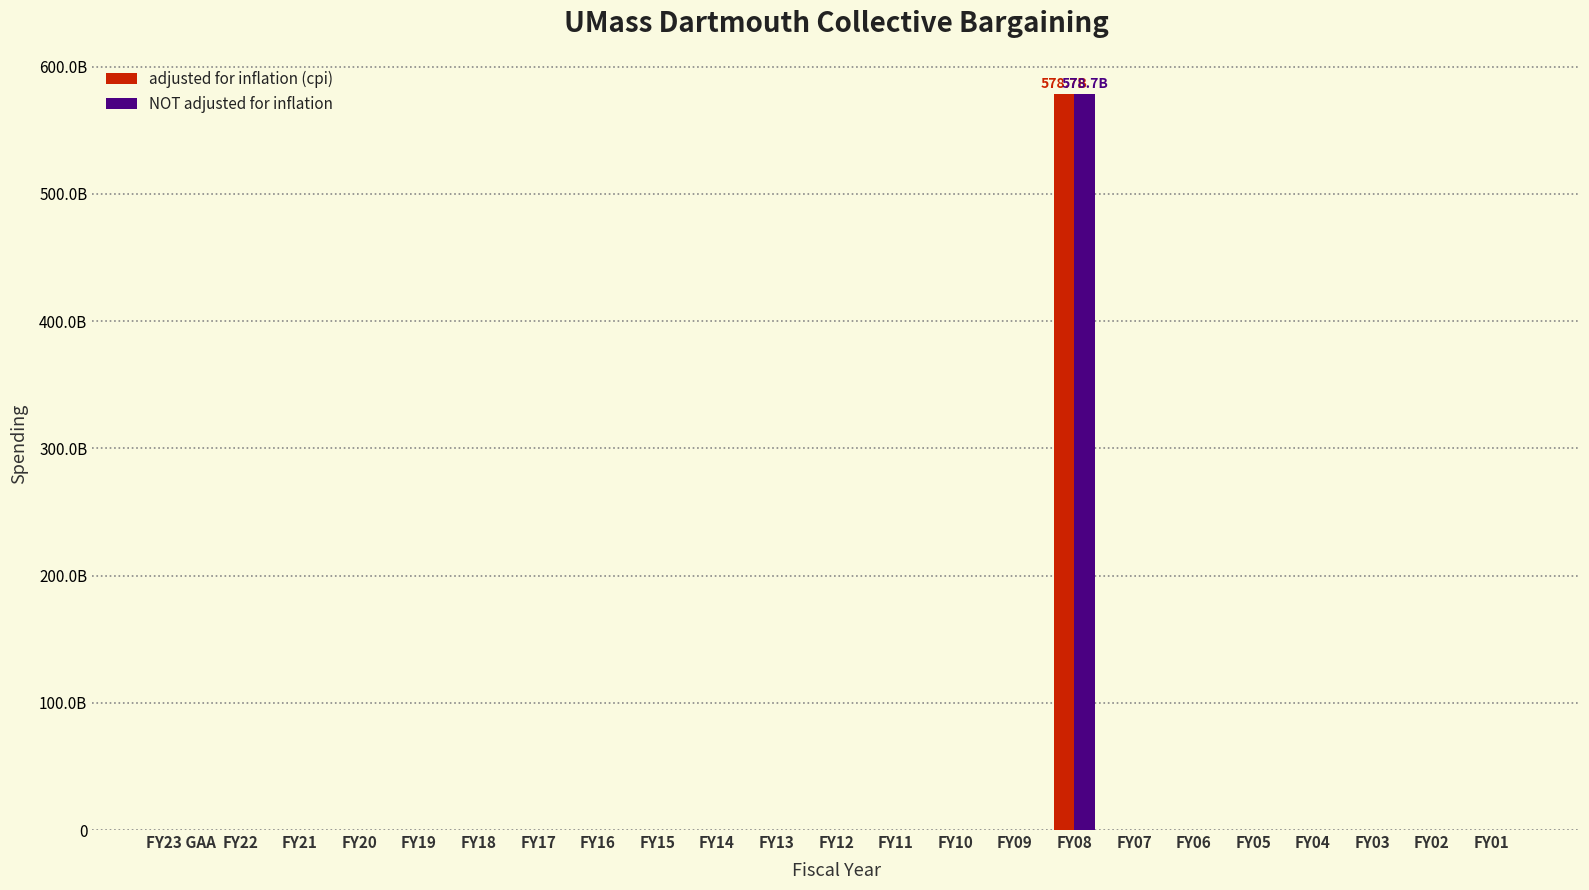

Reading left to right, what are all the values shown in this chart?

adjusted for inflation (cpi): 0	0	0	0	0	0	0	0	0	0	0	0	0	0	0	578683416979	0	0	0	0	0	0	0
NOT adjusted for inflation: 0	0	0	0	0	0	0	0	0	0	0	0	0	0	0	578683416979	0	0	0	0	0	0	0